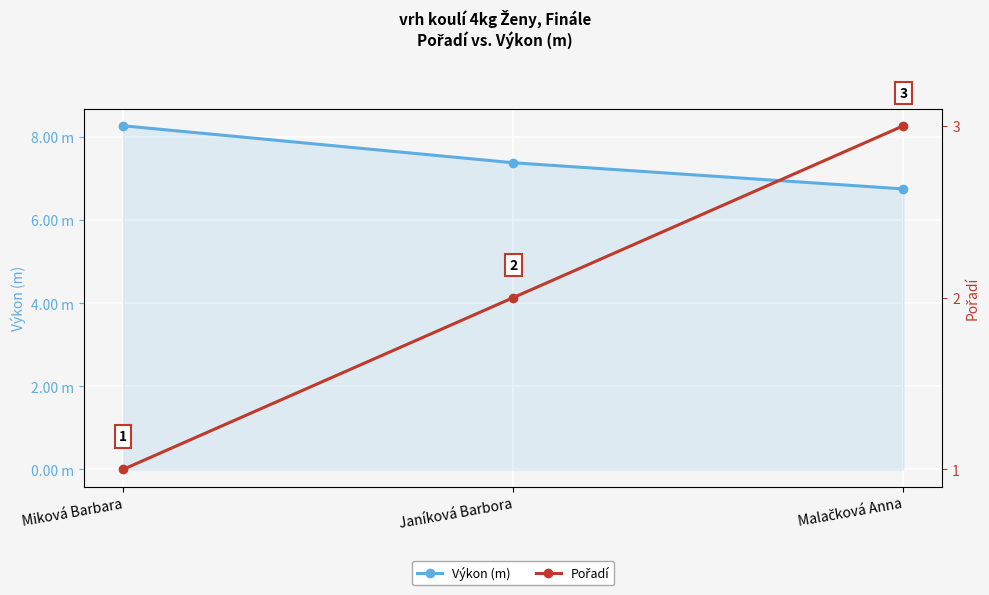

At which label does Pořadí reach its minimum?

Miková Barbara